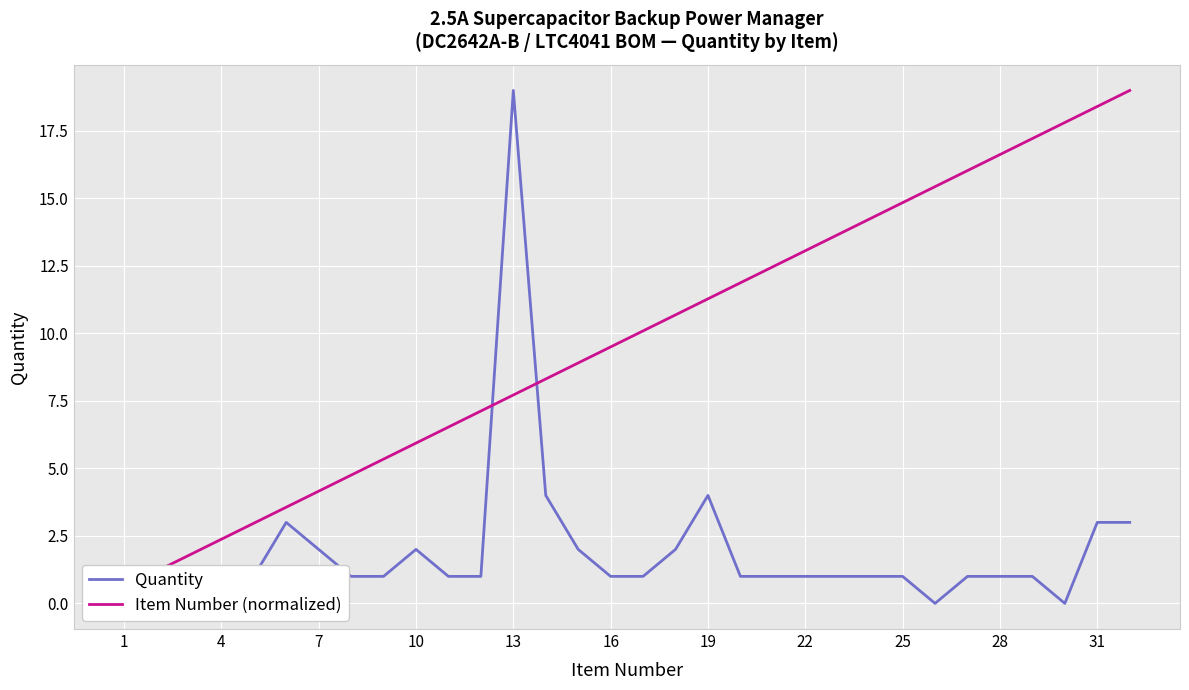

In Quantity, how many points are lower than both neighbors (excluding endpoints)?

3